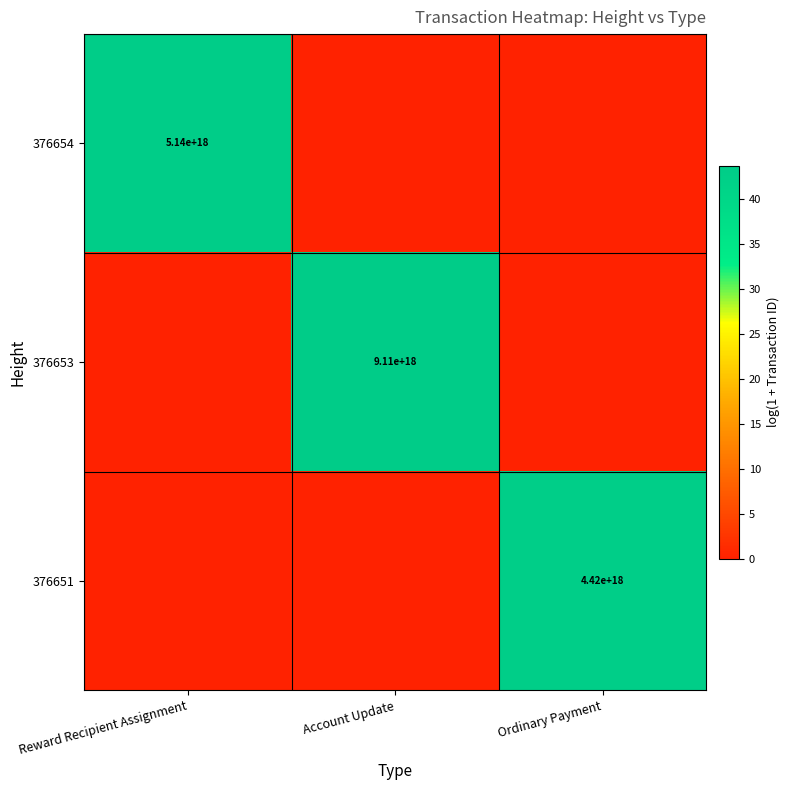

True or false: 376653 has a value of 2521744790566435328 at Account Update.

False